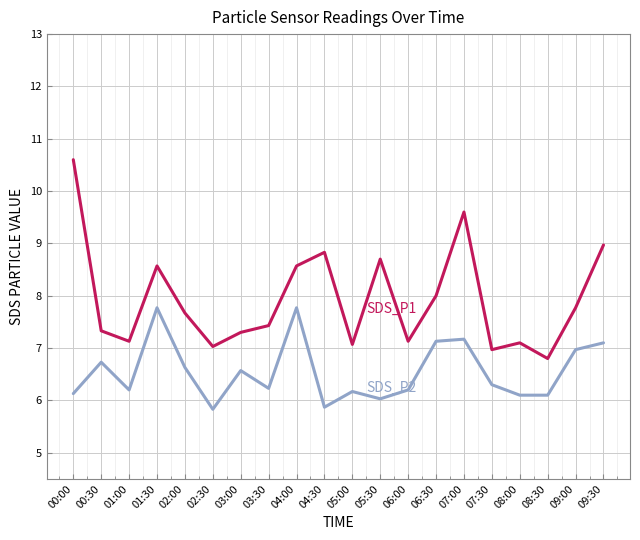

What is the greatest value displayed?

10.6